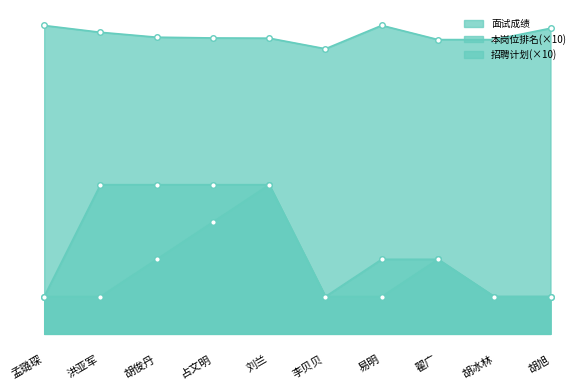

How many values in the 本岗位排名 series exceed 10?

4